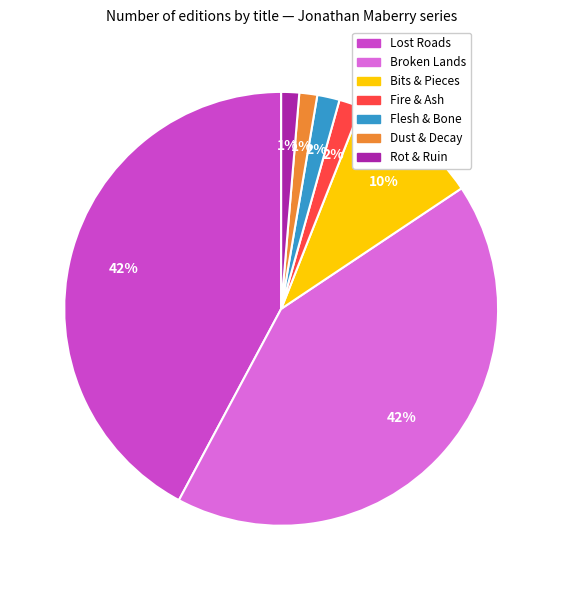

Which has a higher value, Lost Roads or Flesh & Bone?

Lost Roads